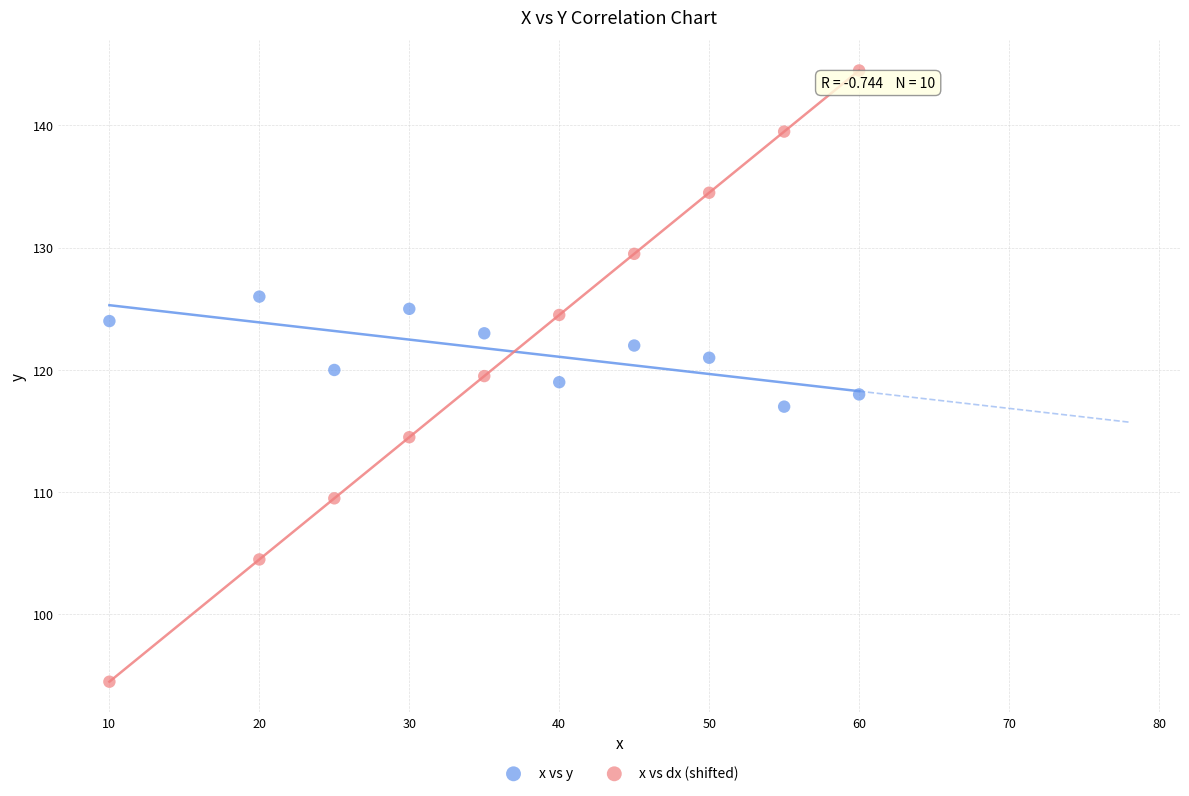

Which series contains the highest Y value?

x vs dx (shifted)